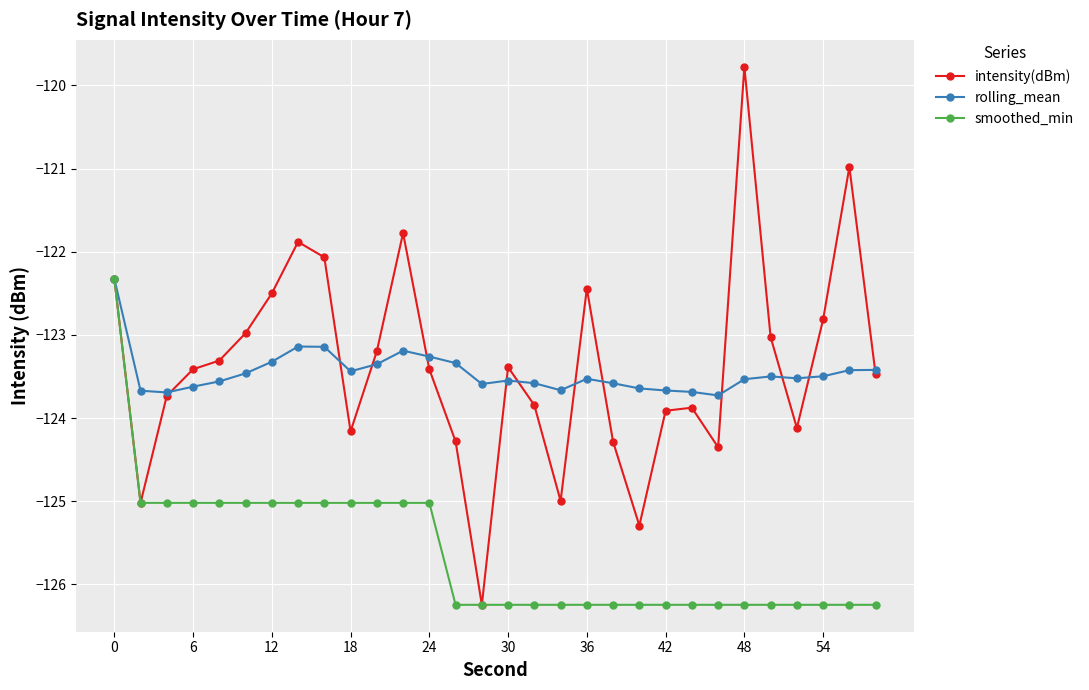

How many lines are shown in the chart?

3